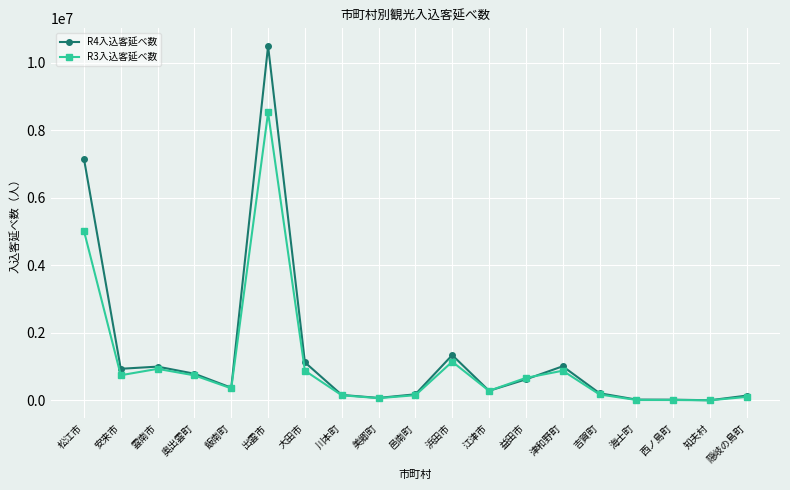

The R4入込客延べ数 series shows 608736 at 雲南市. True or false?

False